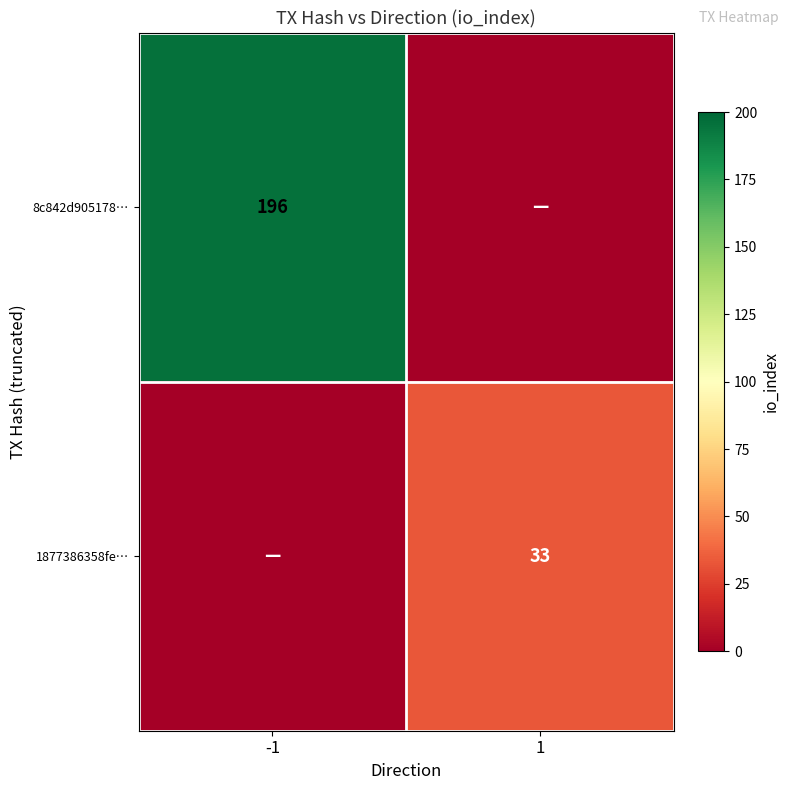

True or false: 1877386358fe… has a value of 22 at 1.

False